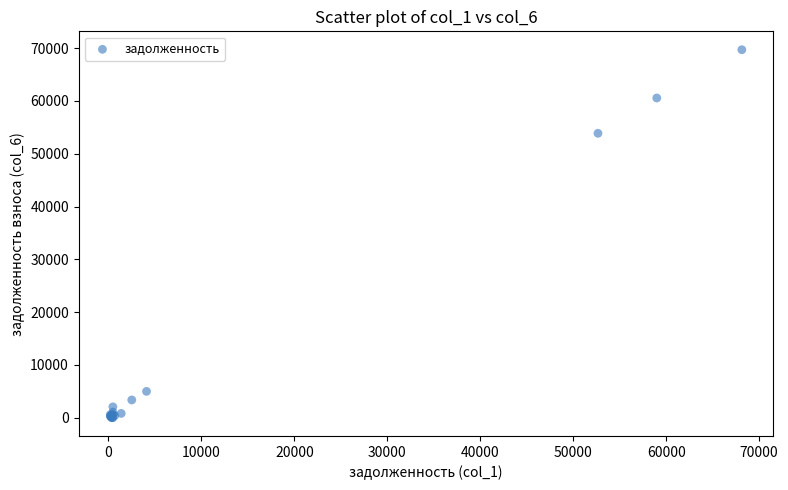

What Y value in the scatter plot is closest to 34851?

53872.0